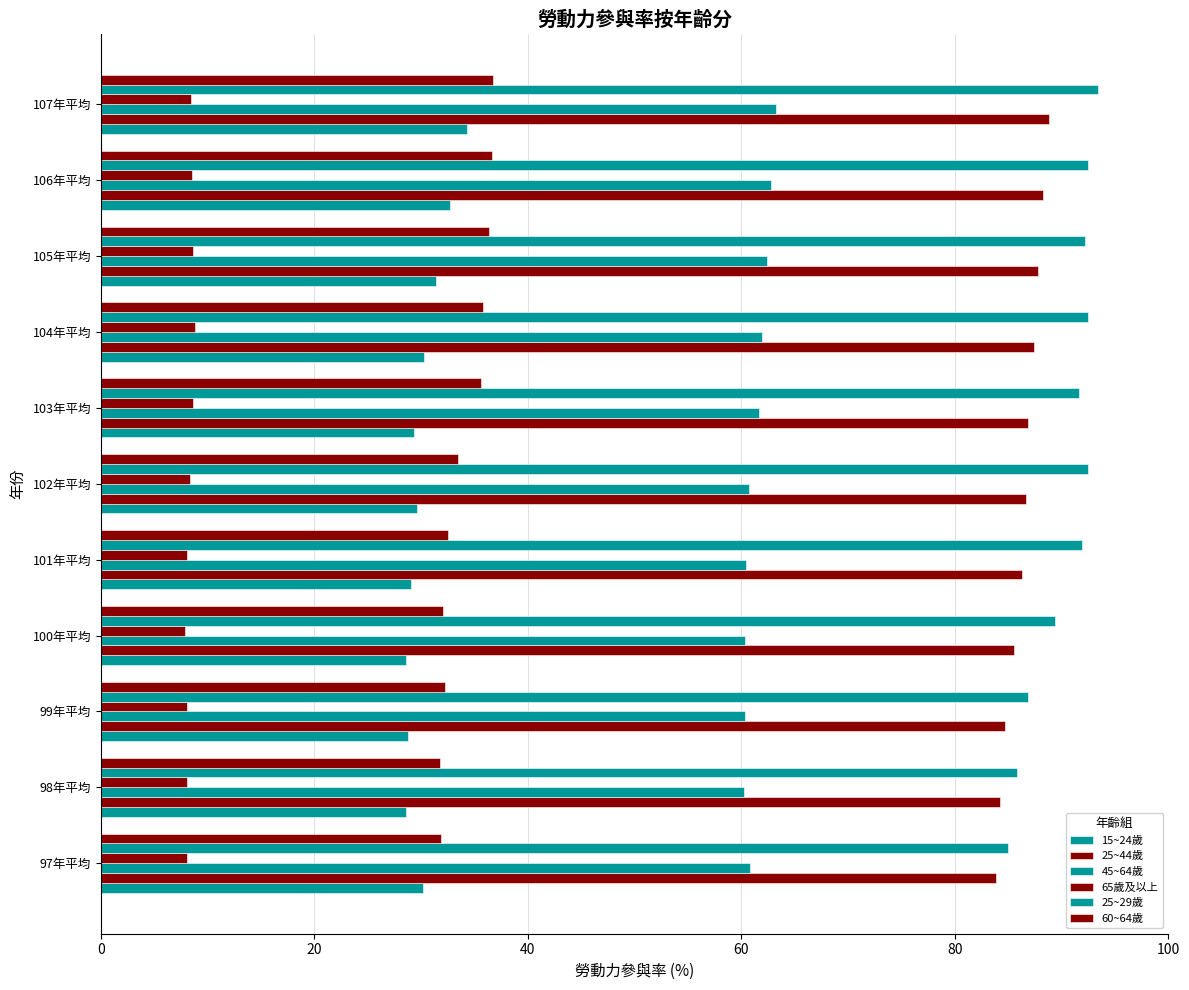

Count the number of data series in this chart.

6